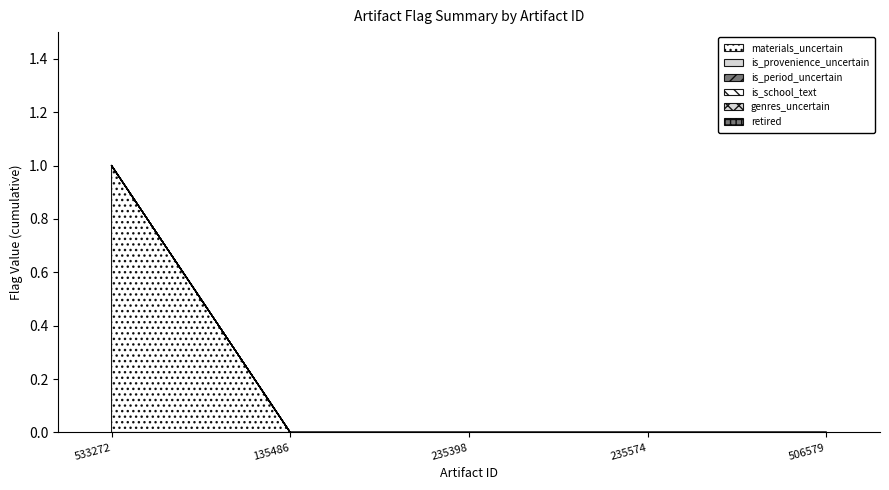

How many categories are shown in the chart?

5